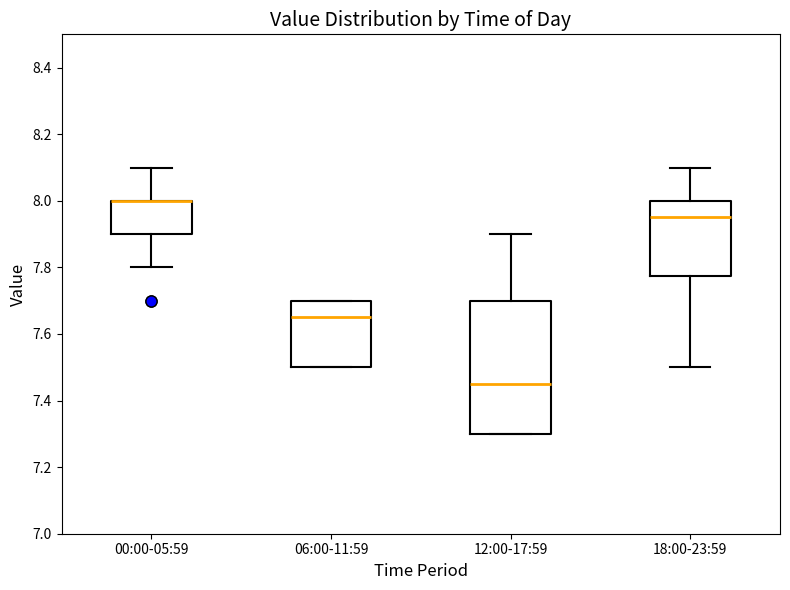

Reading left to right, transcribe this box plot: for each box, give where its median line is, the range the box spans, and where its two whiskers end, as read against the y-axis. The values are not printed on the chart, so give them approximately, as read against the axis.

00:00-05:59: median 8.00 (drawn on the box's upper edge), box 7.90 to 8.00, whiskers 7.80 to 8.10
06:00-11:59: median 7.66, box 7.50 to 7.70, whiskers 7.50 to 7.70
12:00-17:59: median 7.46, box 7.30 to 7.70, whiskers 7.30 to 7.90
18:00-23:59: median 7.96, box 7.78 to 8.00, whiskers 7.50 to 8.10